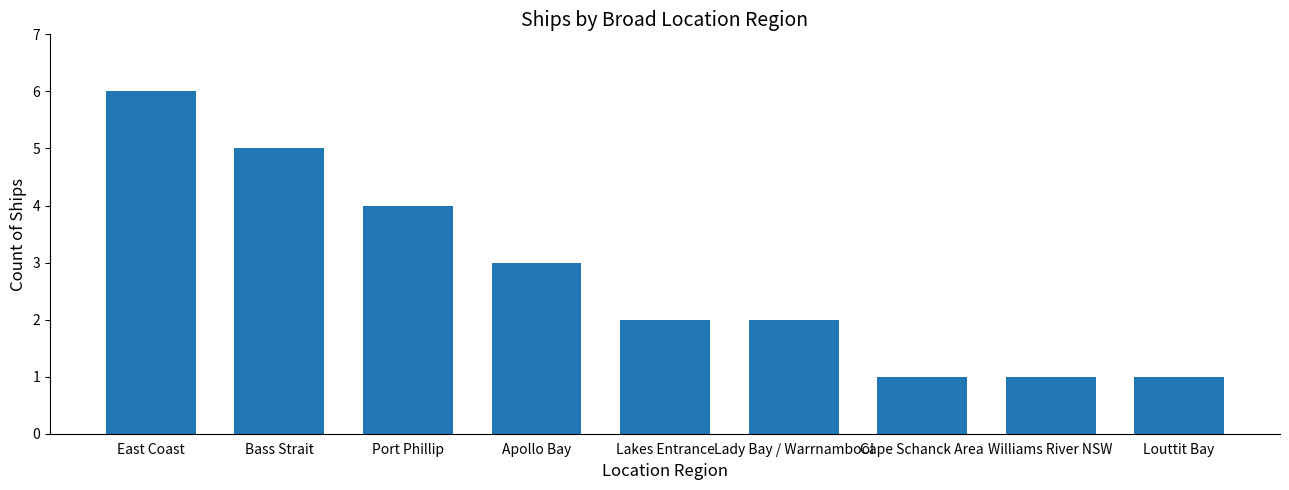

The value at Williams River NSW is 1. True or false?

True